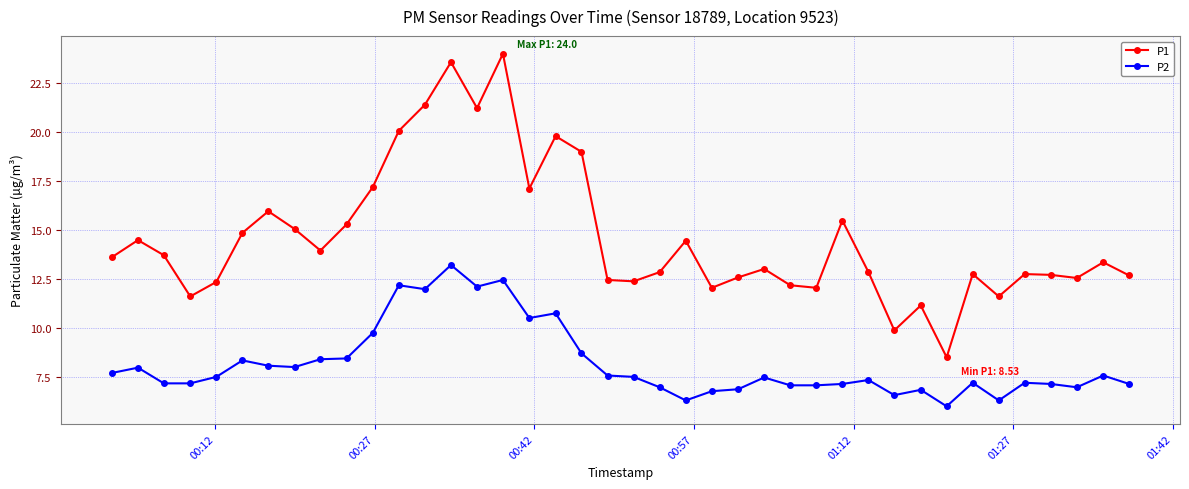

What is the difference between the maximum and minimum values in the P2 series?

7.2